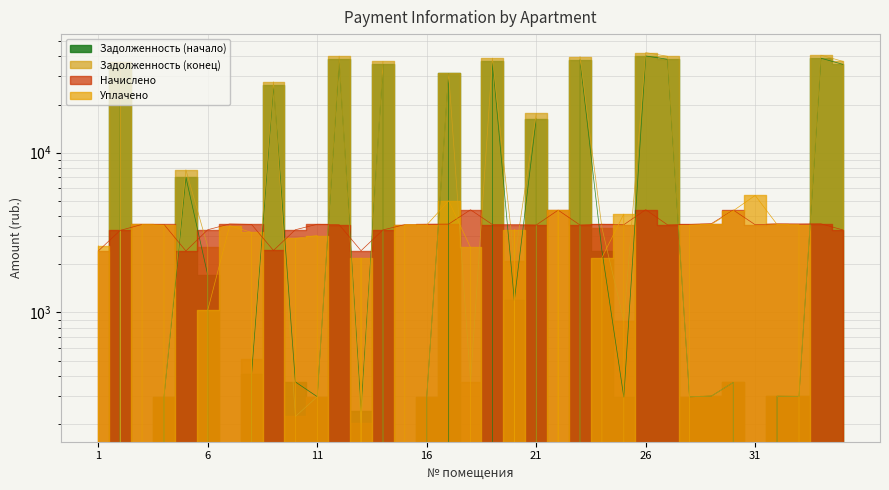

True or false: nachisleno and zadolzhennost_start cross at least once.

True